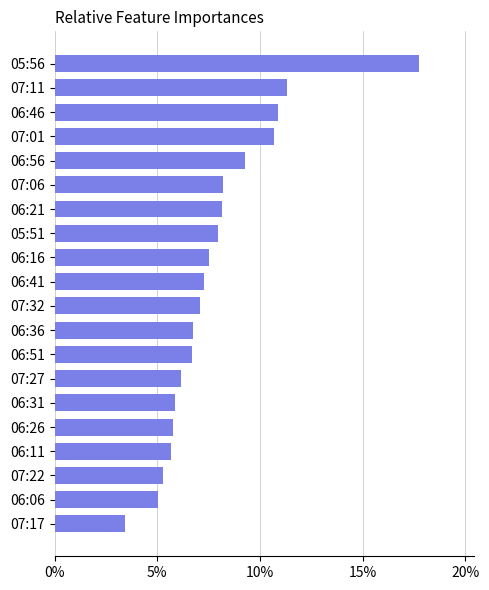

What is the difference between the values at 07:32 and 07:22?

1.8